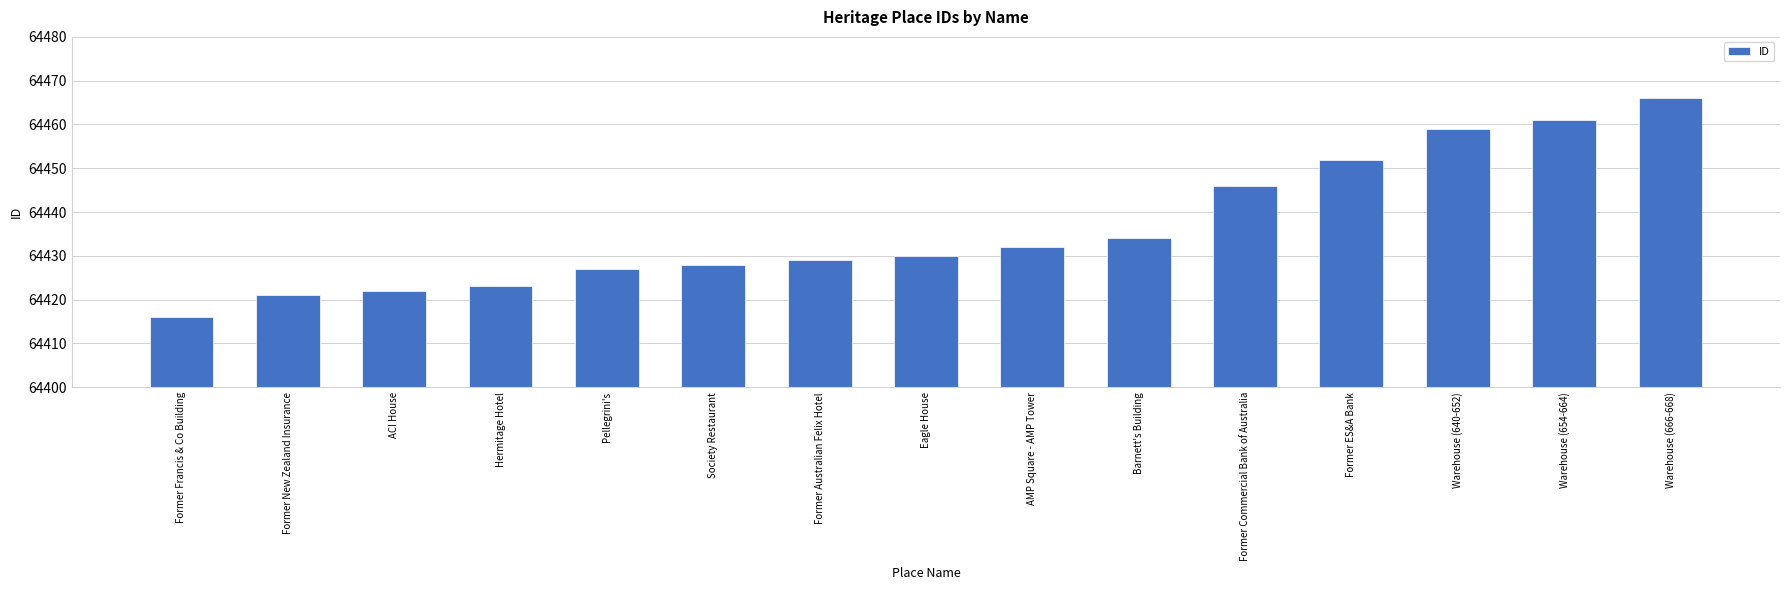

Reading left to right, what are all the values shown in this chart?

64416	64421	64422	64423	64427	64428	64429	64430	64432	64434	64446	64452	64459	64461	64466